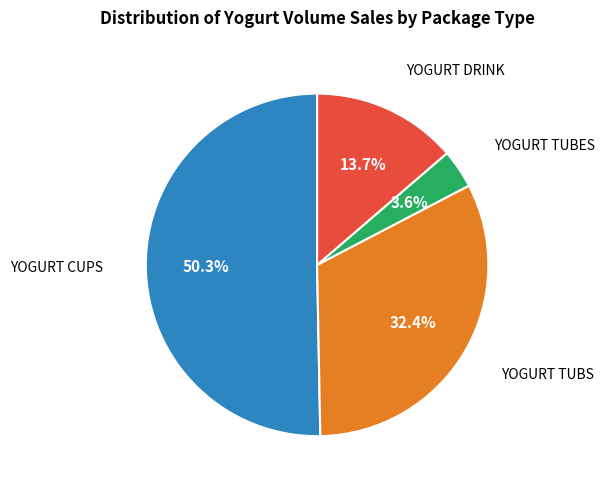

Is there a majority slice in this chart?

Yes